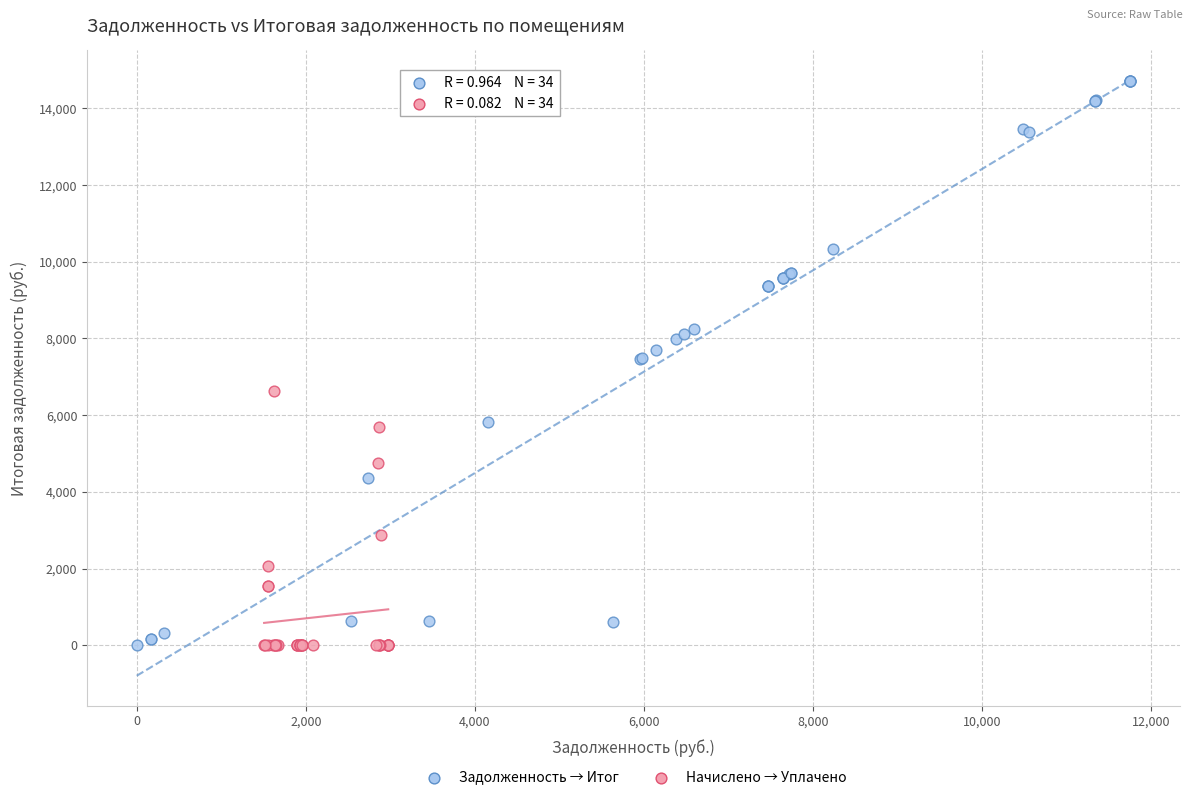

Which series has the largest Y range (max minus min)?

Задолженность → Итог